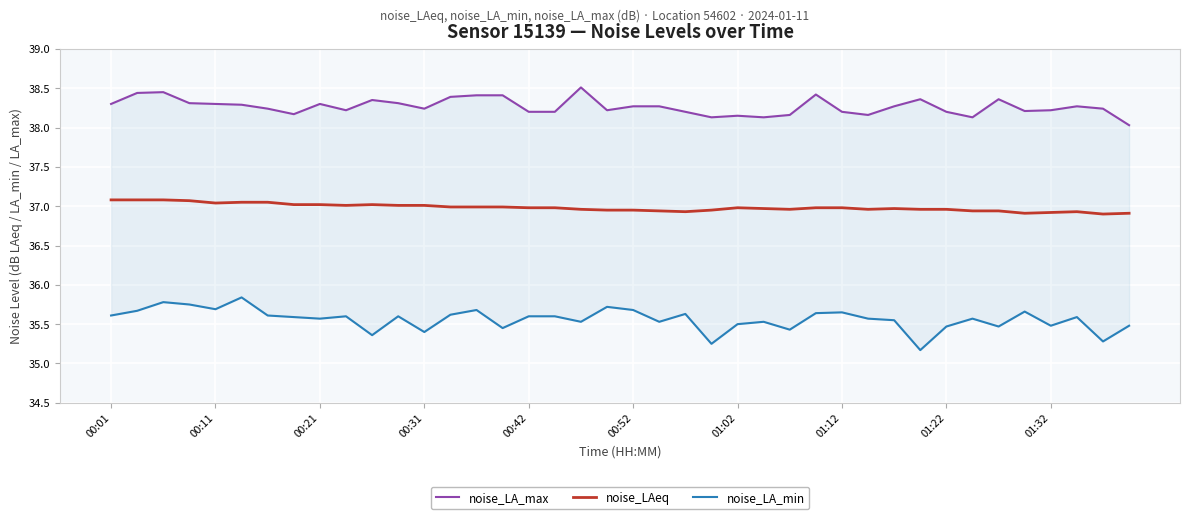

What is the maximum value for noise_LAeq?

37.1